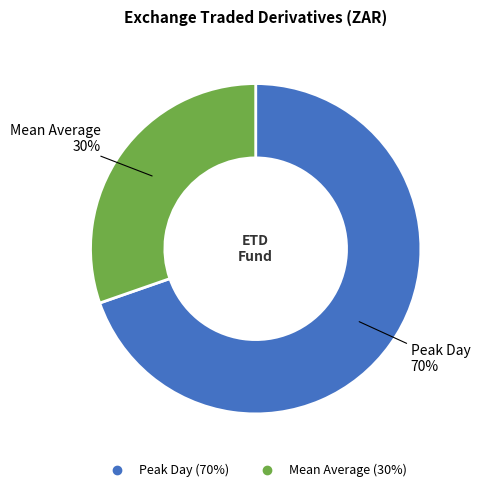

To the nearest percent, what is the average slice percentage?

50%